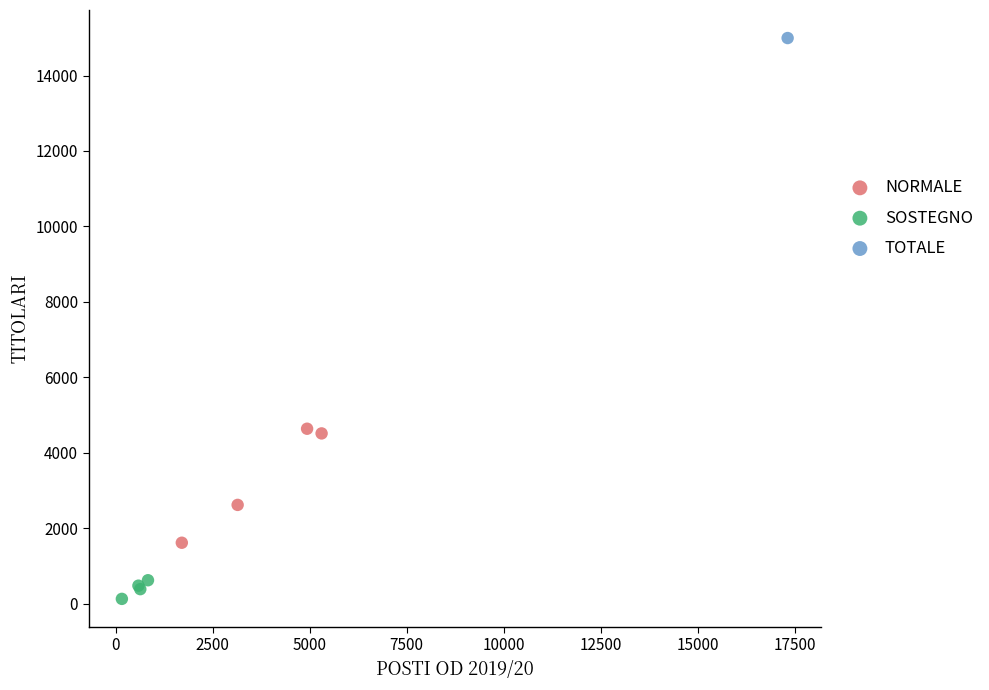

Which series reaches the minimum Y coordinate?

SOSTEGNO